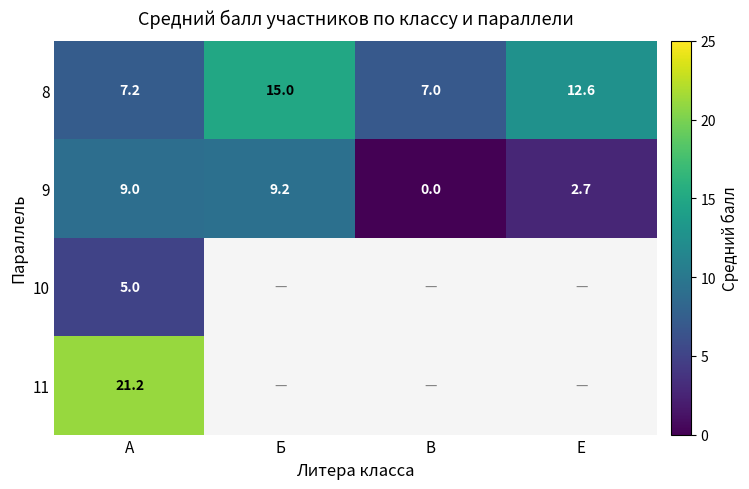

How many positive values does the 9 series have?

3